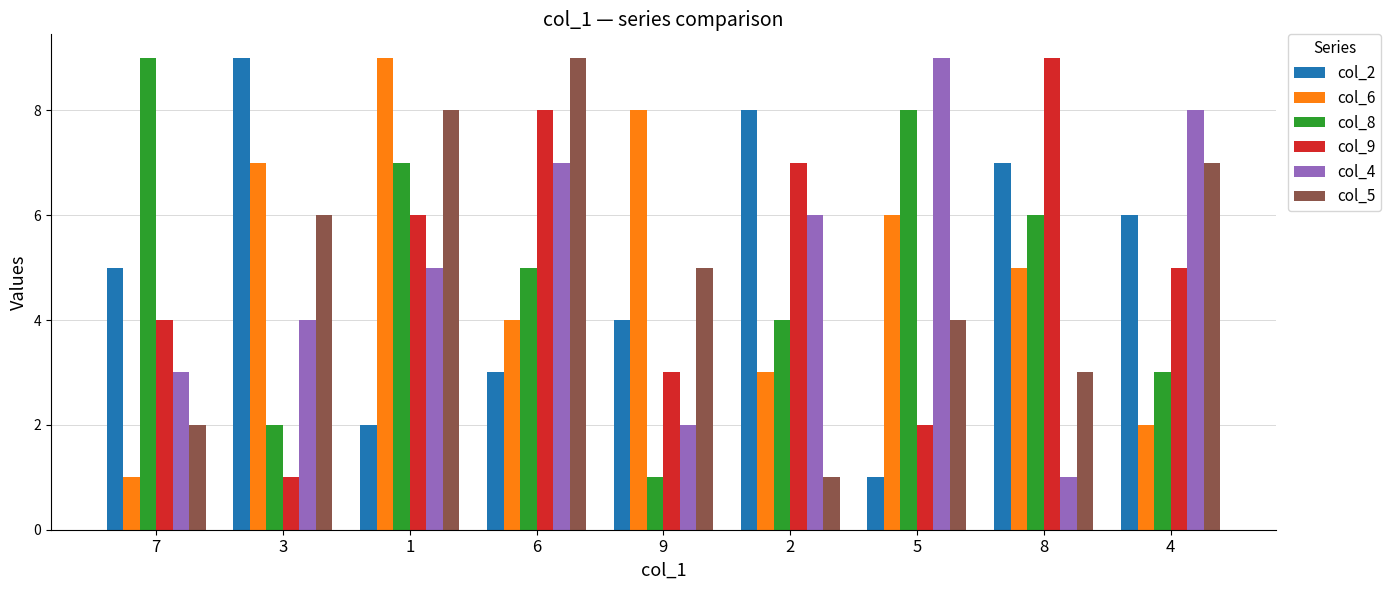

Rank the series at 1 from lowest to highest value.

col_2, col_4, col_9, col_8, col_5, col_6